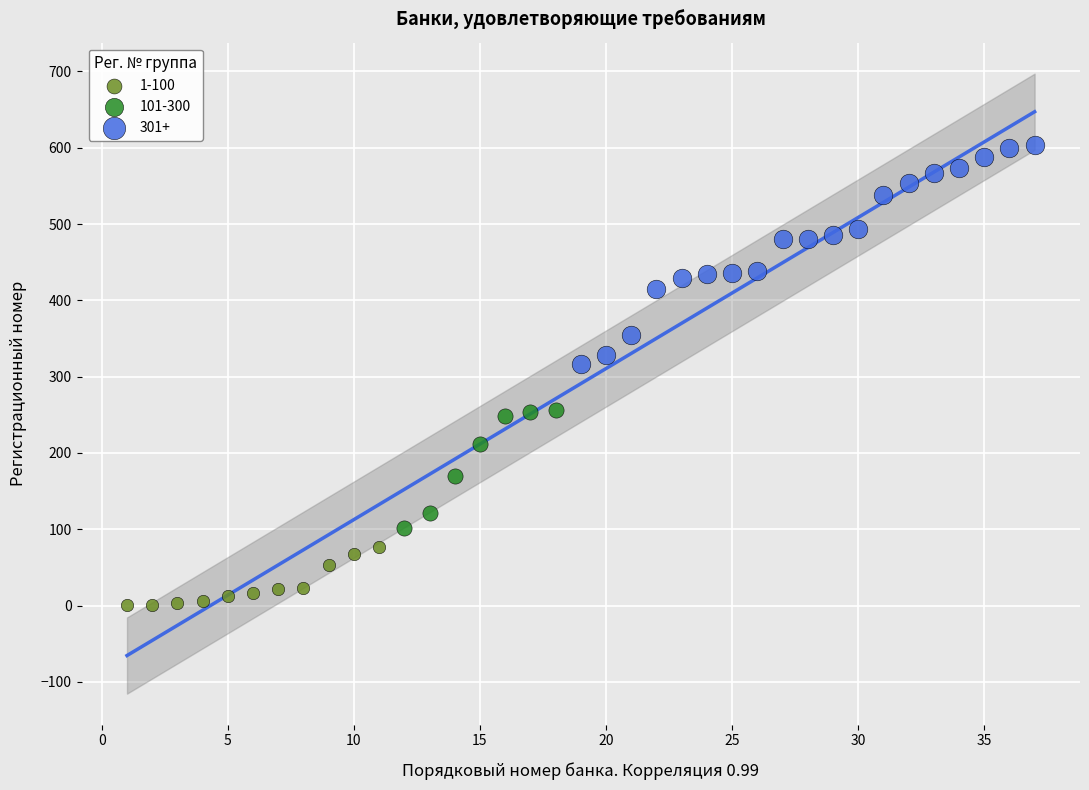

Which series has the largest Y range (max minus min)?

301+